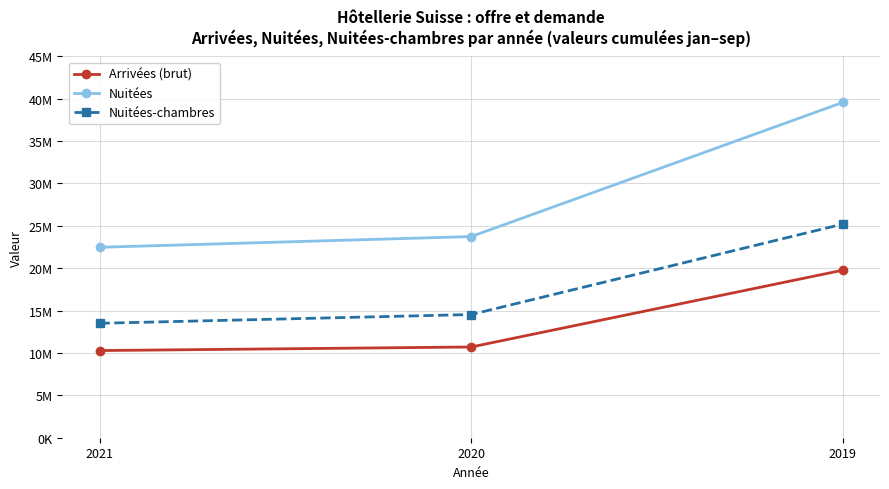

Which has a higher value, 2020 or 2021?

2020